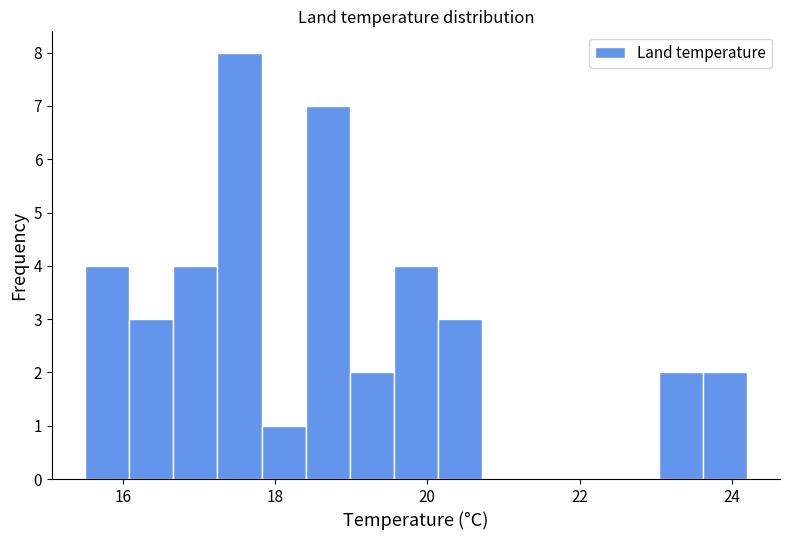

Around what value on the x-axis is the tallest bar? Give the approximate position of its centre, as read against the axis.

17.6